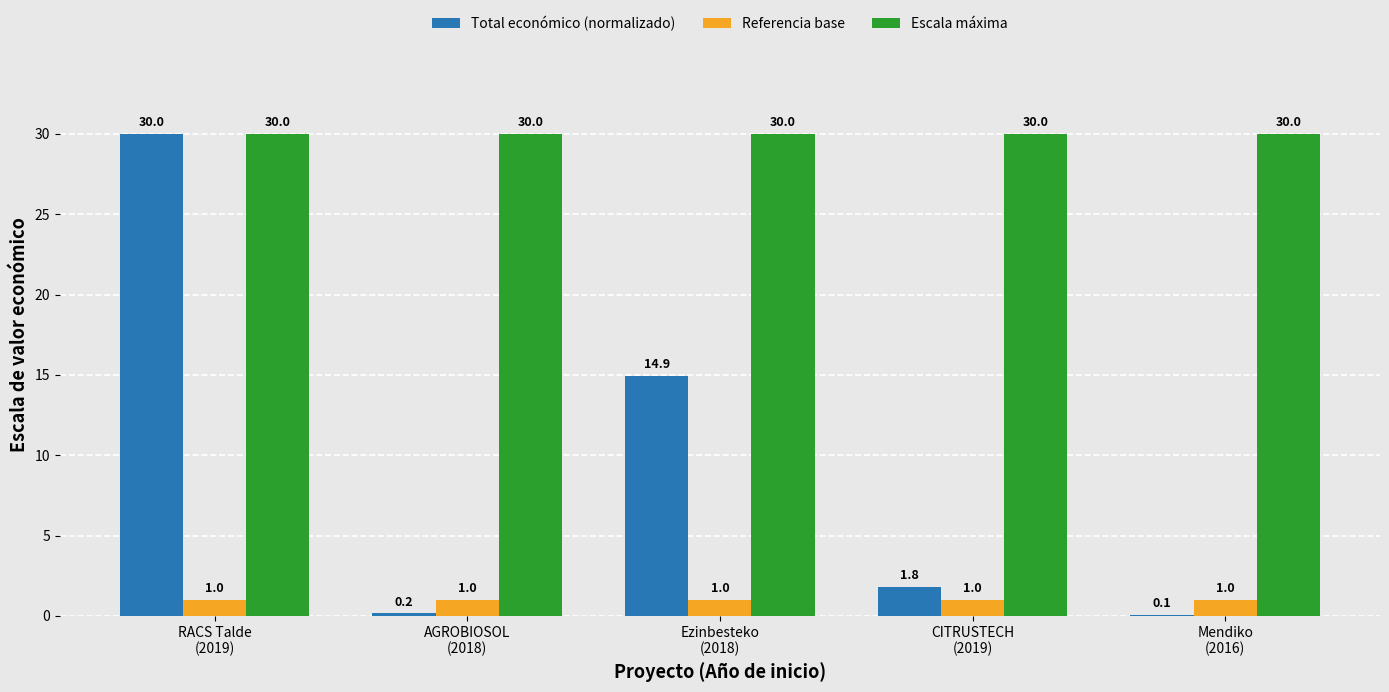

Between RACS Talde
(2019) and AGROBIOSOL
(2018), which series saw the biggest shift?

Total económico (normalizado)